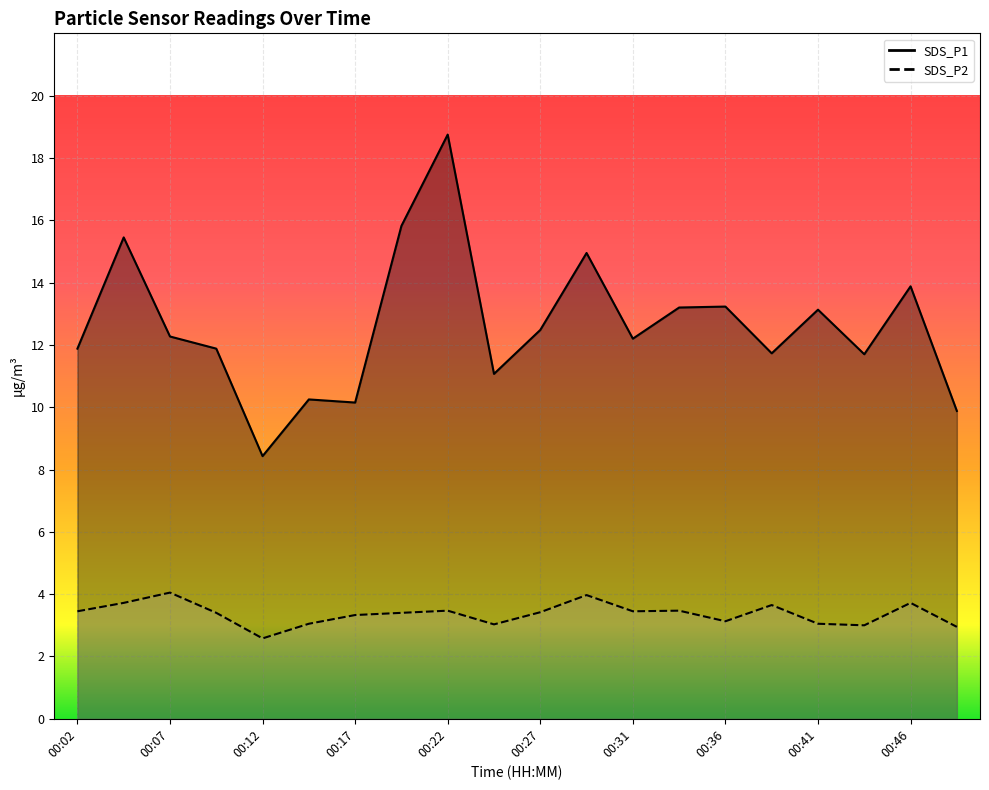

Where is SDS_P1 nearest to the value 13?

00:41